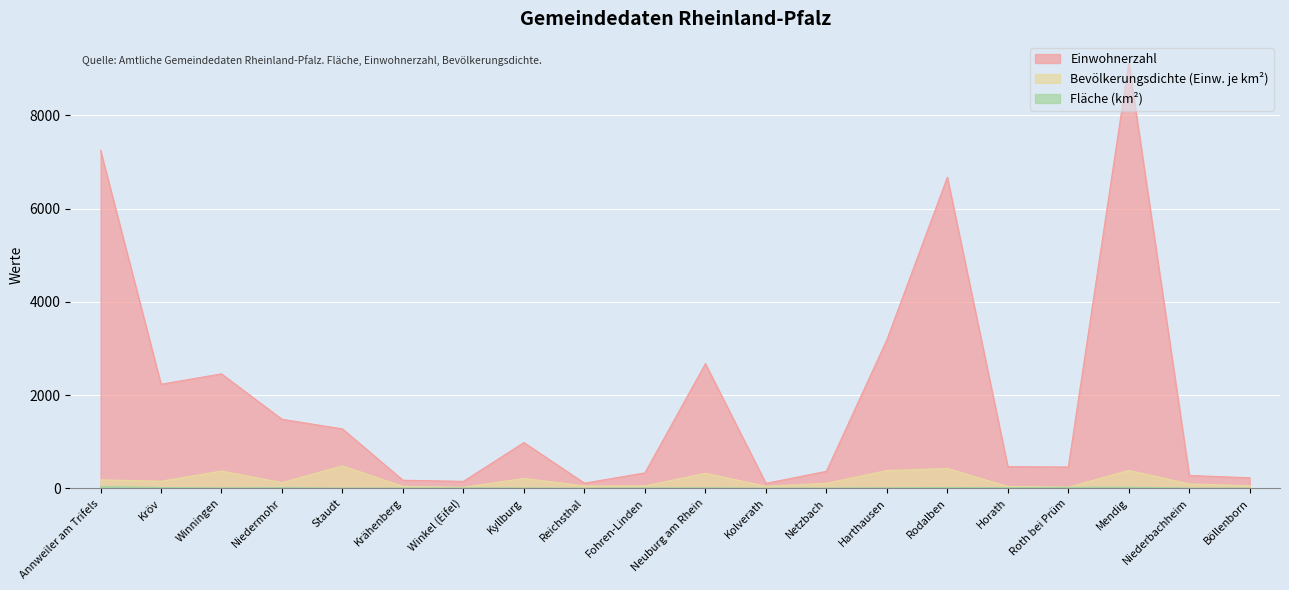

Is the value of Bevölkerungsdichte at Rodalben greater than the value of Fläche at Netzbach?

Yes